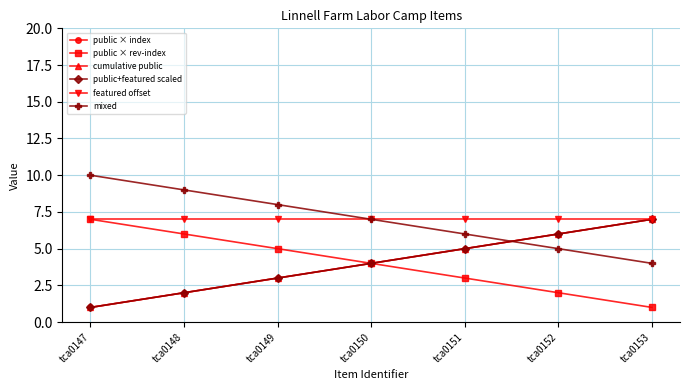

True or false: cumulative public and public × index intersect in this chart.

False